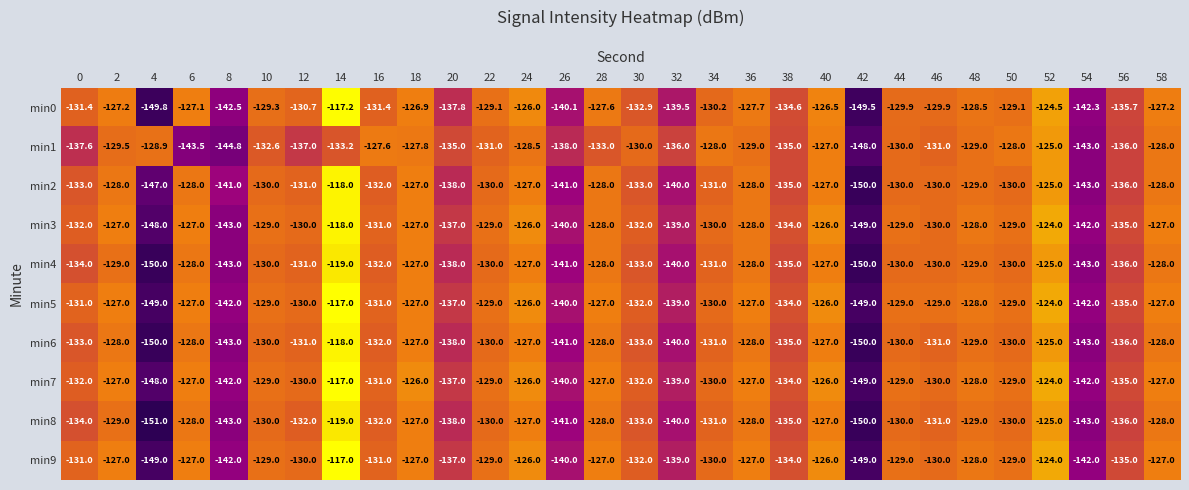

At which category does the chart reach its peak across all series?

14